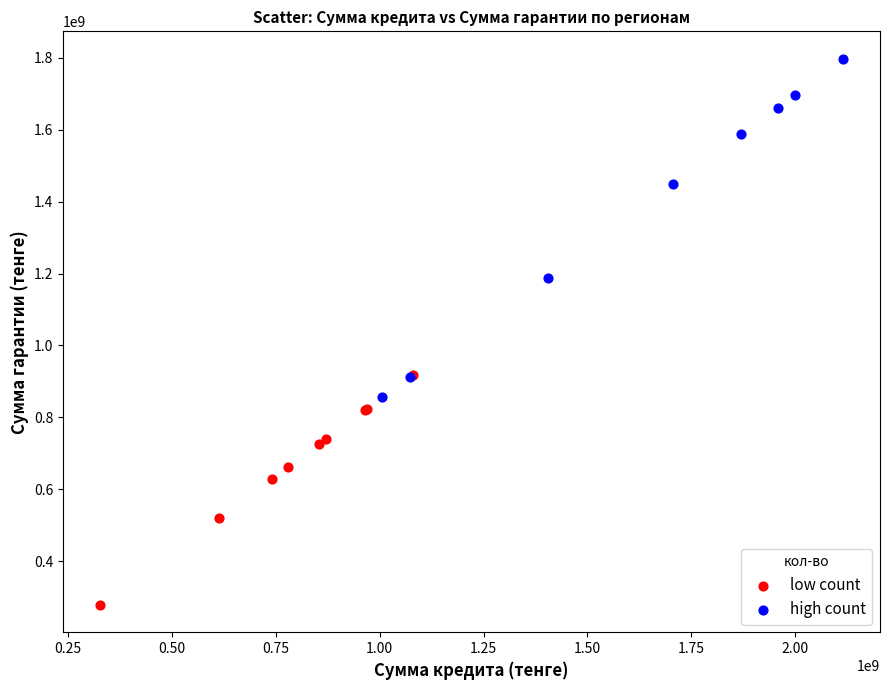

Which series reaches the maximum Y coordinate?

high count